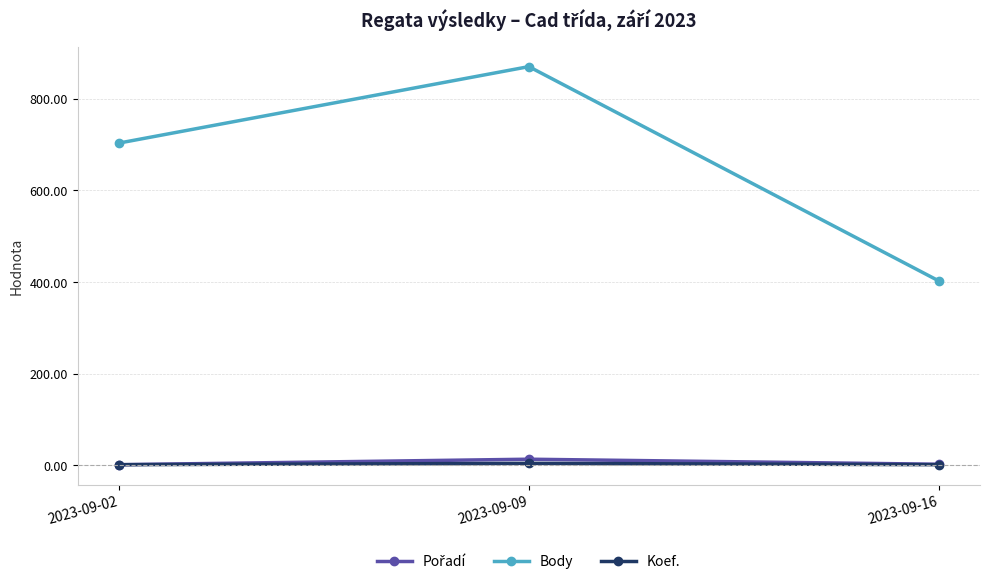

Which category has the highest value across all series?

2023-09-09